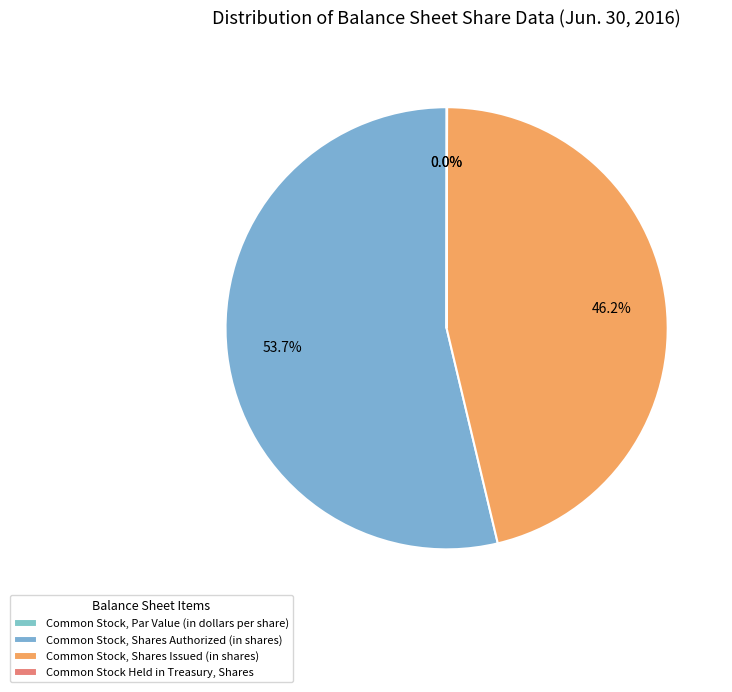

Which slice is the smallest?

Common Stock, Par Value (in dollars per share)